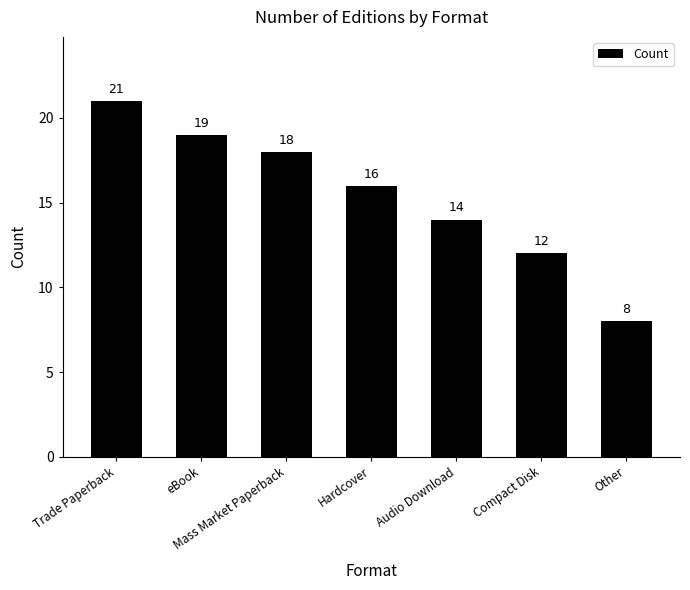

How many data points does each series have?

7